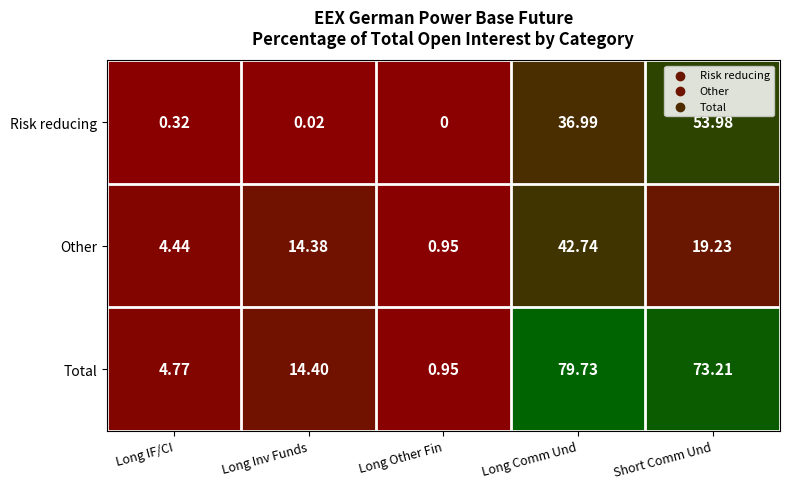

Which series has the largest total across all categories?

Total